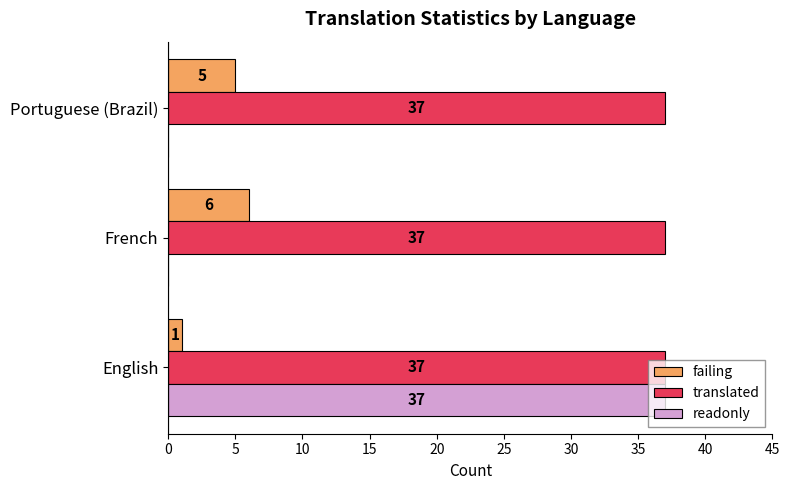

What is the greatest value displayed?

37